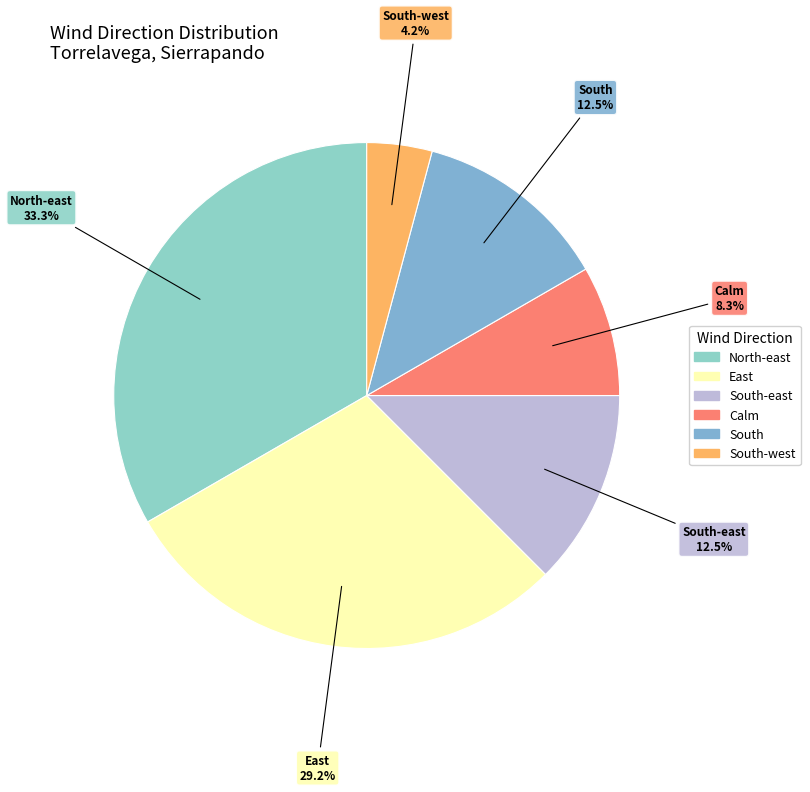

How many slices are in this pie chart?

6